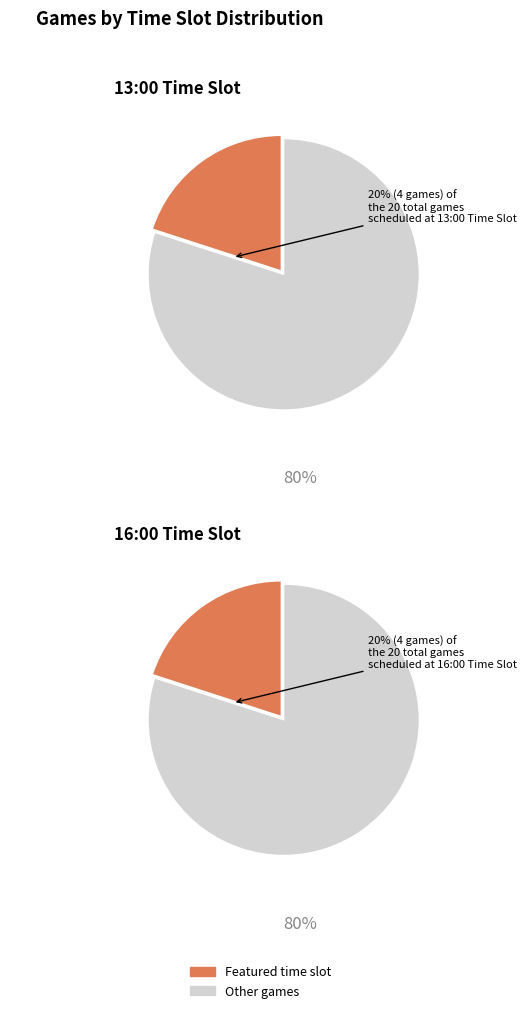

Do 15:15 and 13:00 together represent more than half of the pie?

No